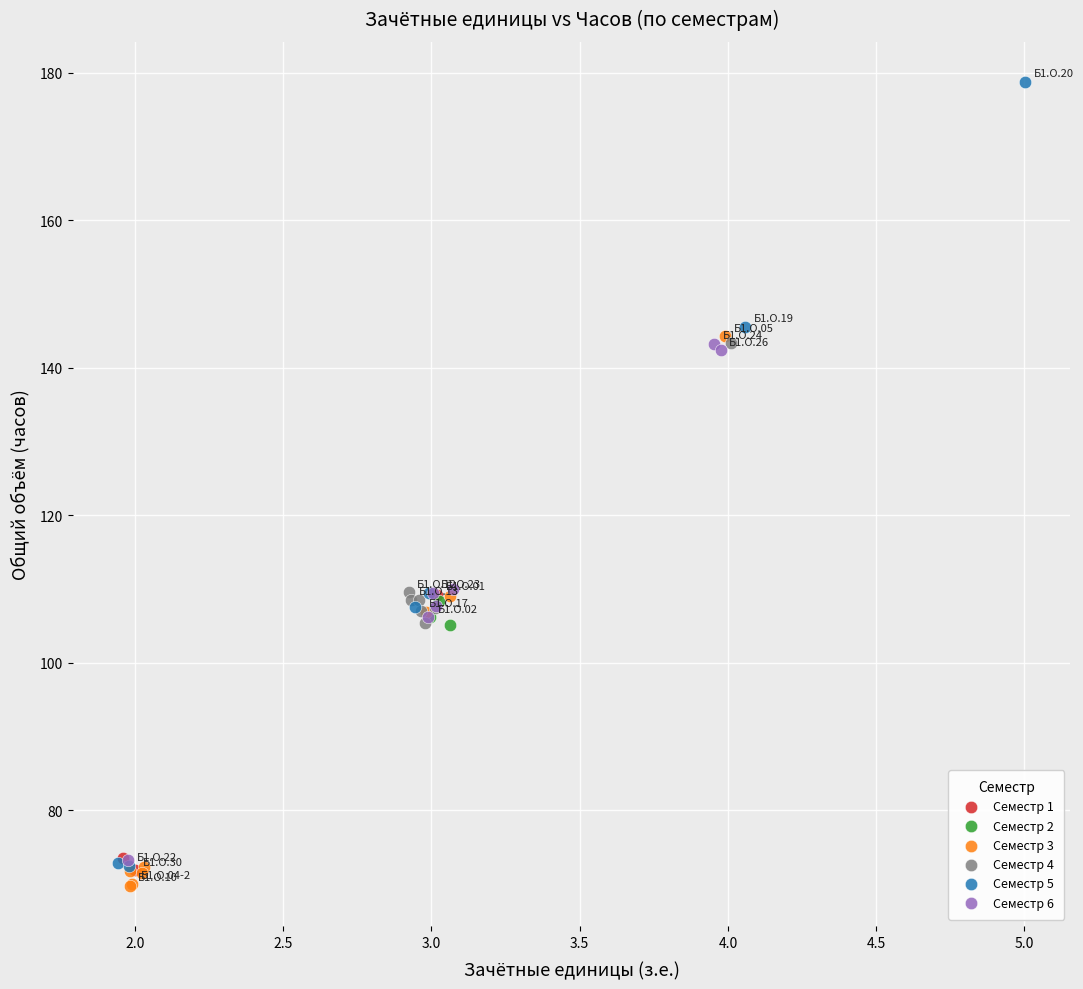

Which series contains the highest Y value?

Семестр 5